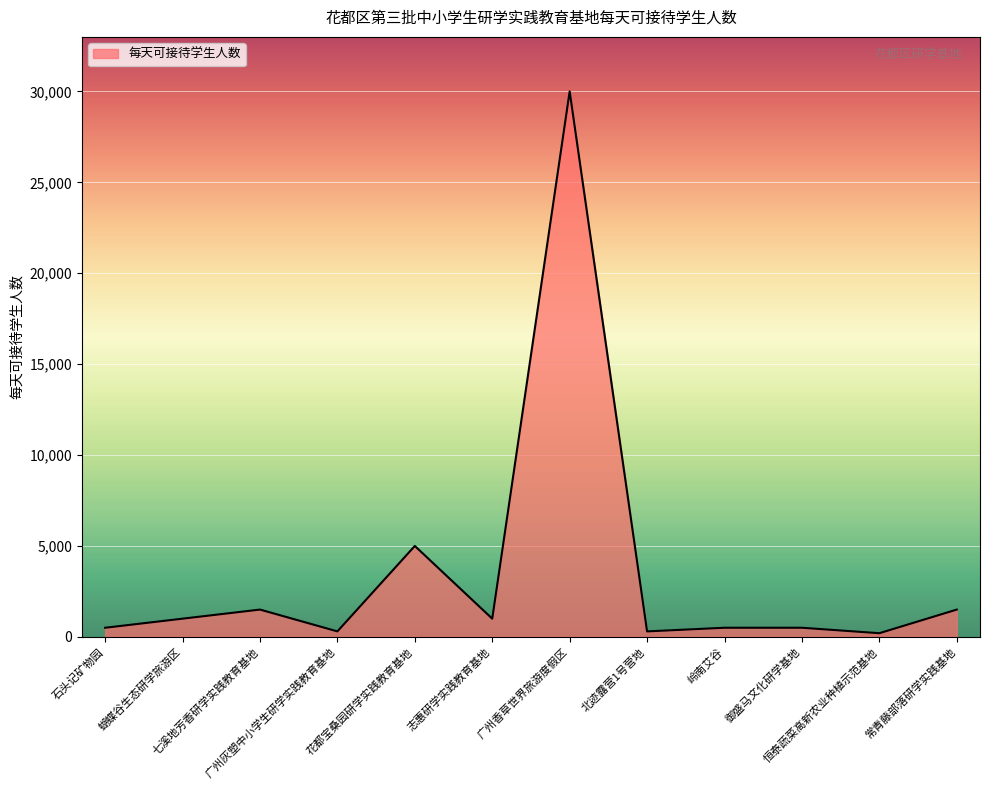

What is the difference between the maximum and minimum values?

29800